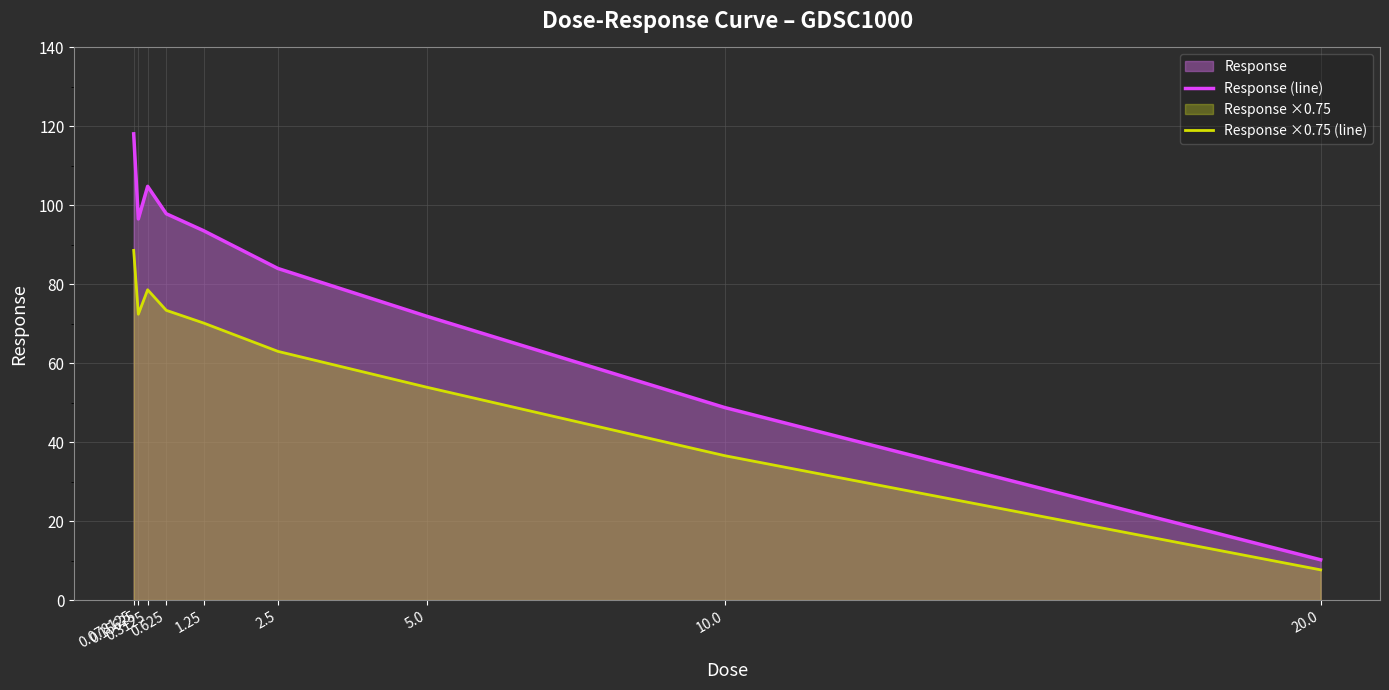

What position from the left is 2.5?

6